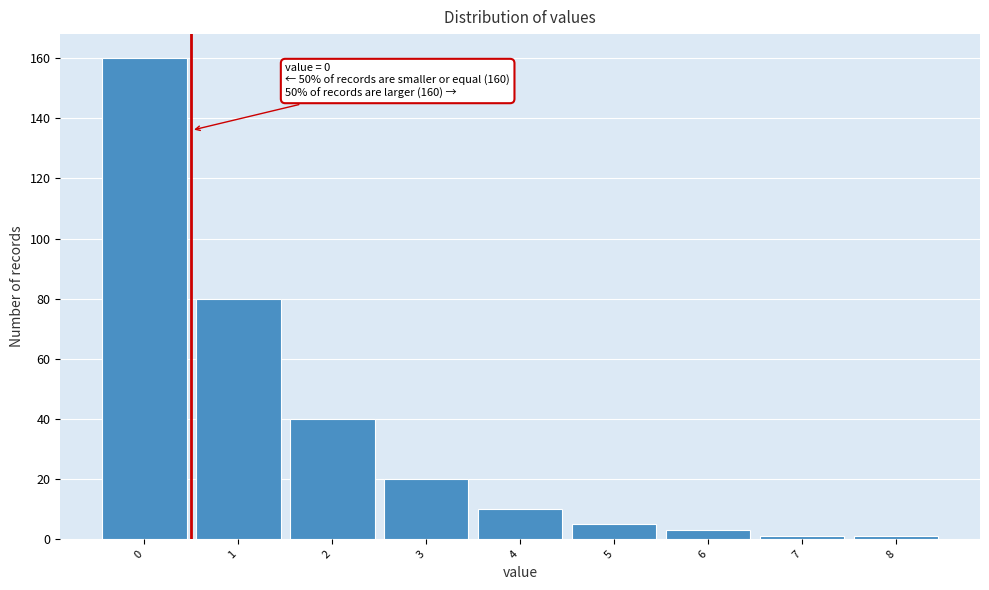

Which range on the x-axis has the tallest bar?

-0.5 to 0.5